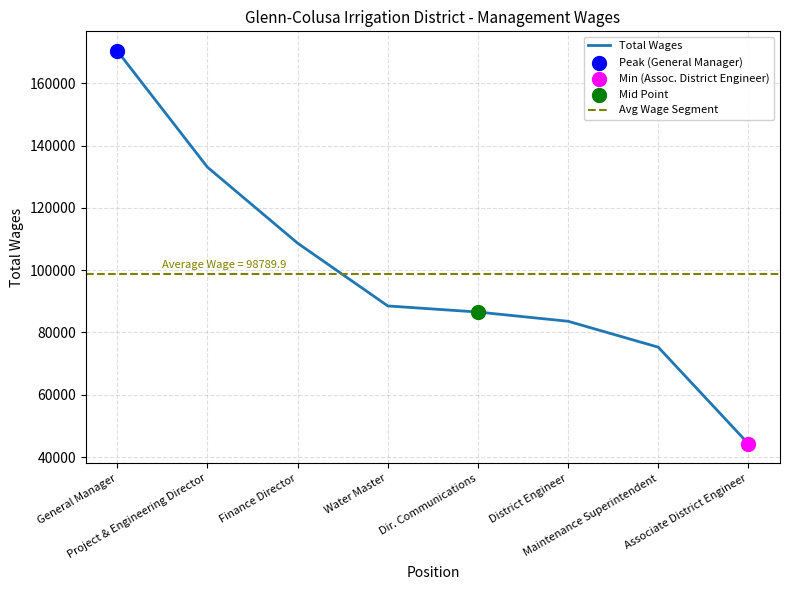

What is the change in value from General Manager to Water Master?

-81848